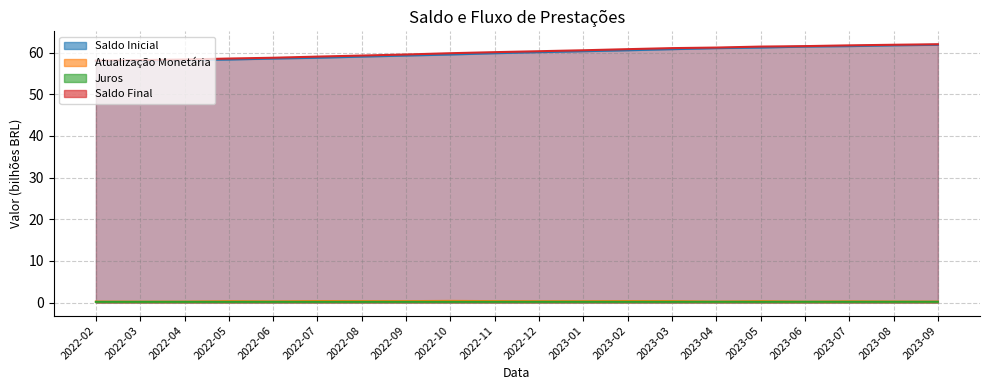

The value of Saldo Inicial at 2023-01 is 94.4. True or false?

False